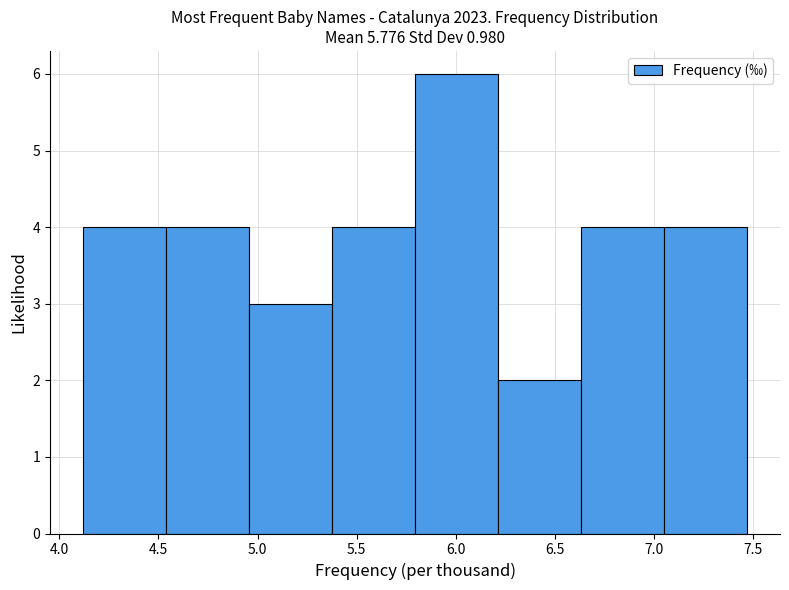

What is the height of the bar covering 6.65 to 7.05 on the x-axis? Neither the bar edges nor the heights are printed on the chart, so give them approximately, as read against the axes.

4